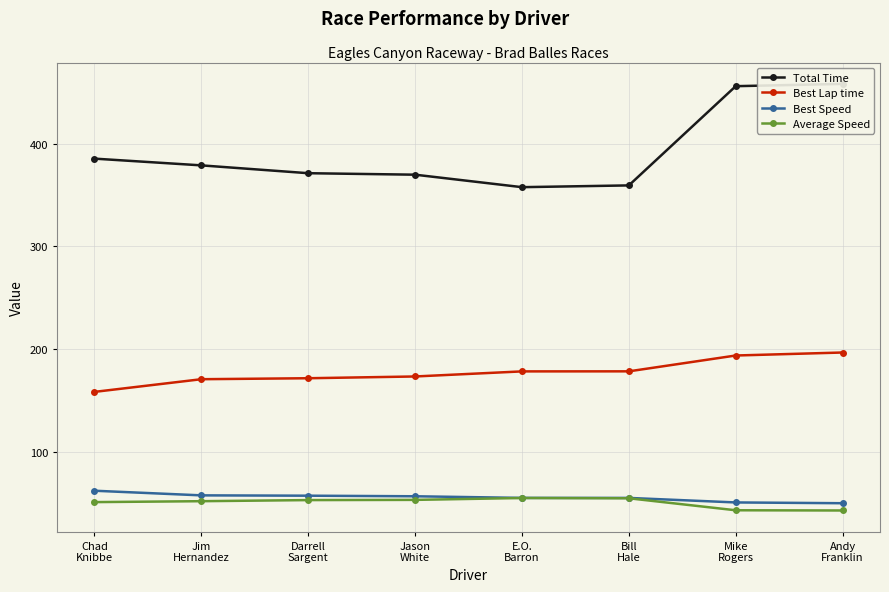

What is the difference between the maximum and minimum values in the Average Speed series?

12.1